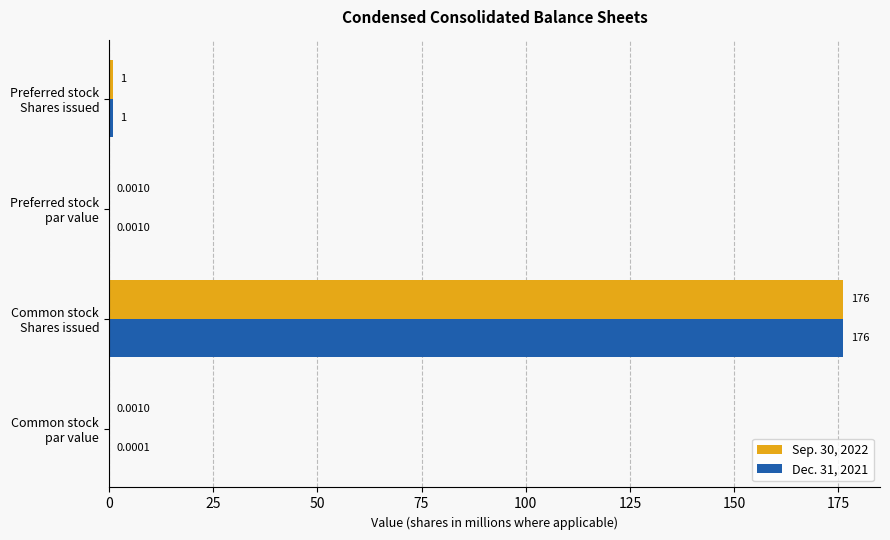

Count the number of data series in this chart.

2